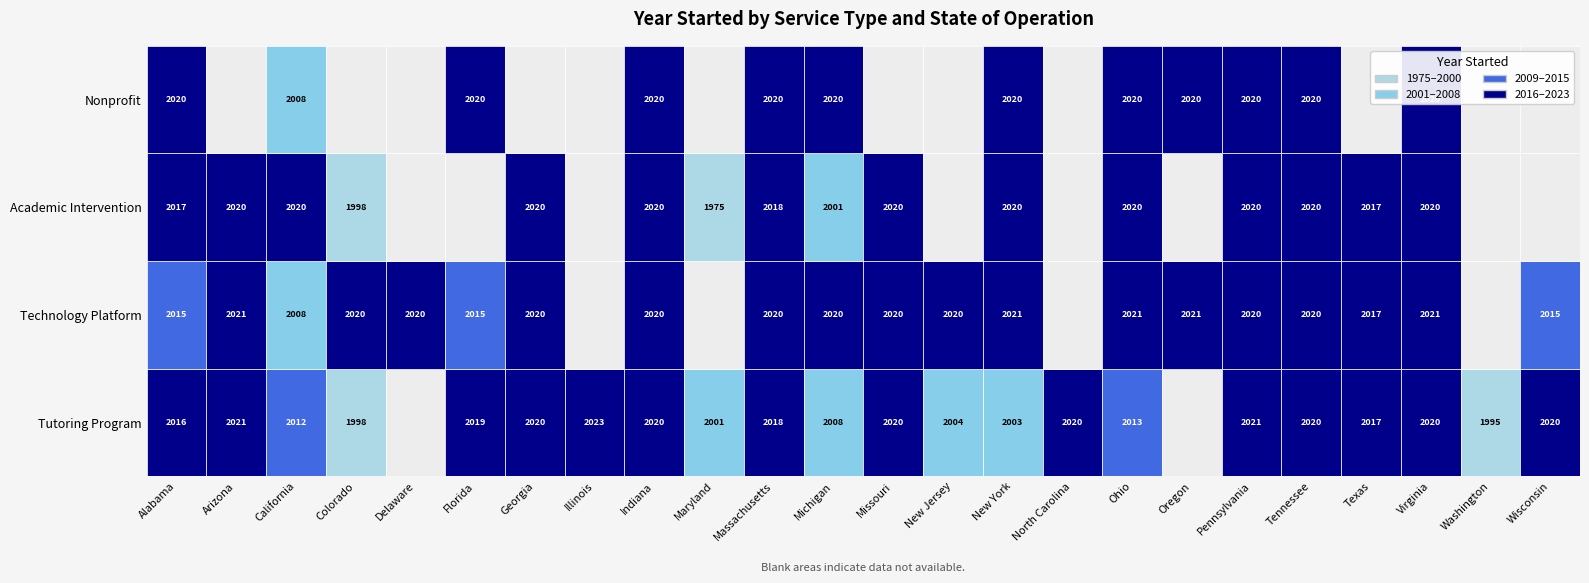

Which has a higher value, Michigan or Indiana?

Indiana